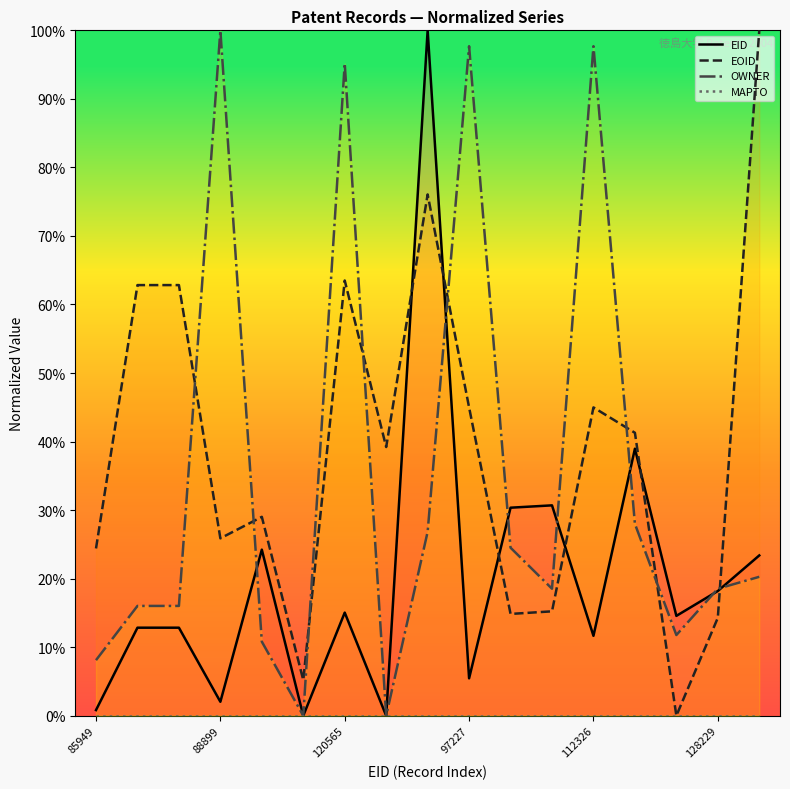

Which series ends up on top after the final intersection of EOID and EID?

EOID